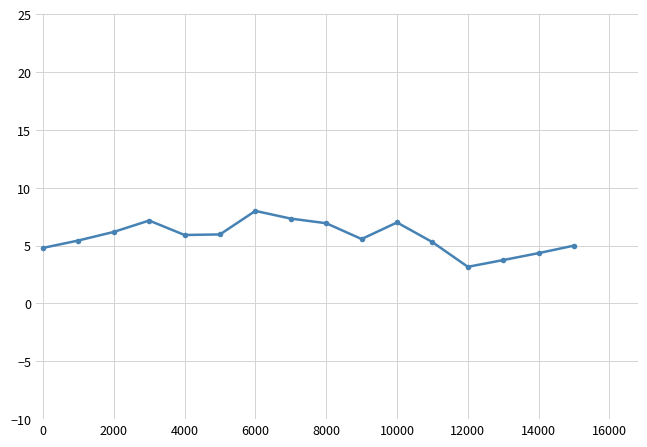

What is the average value?

5.7